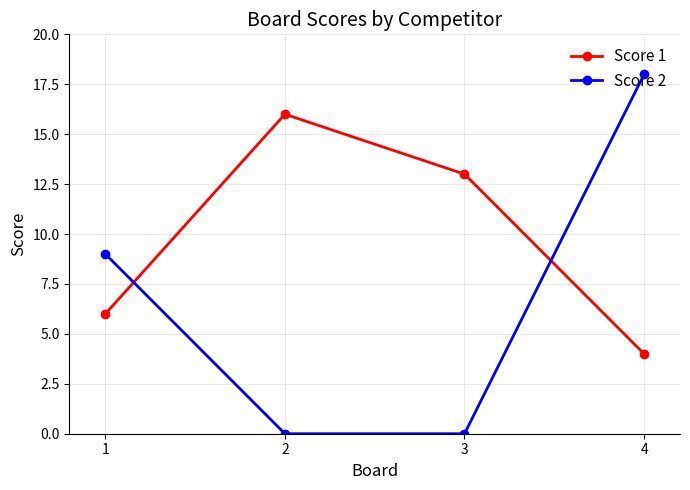

At which label is Score 2 closest to 9?

1